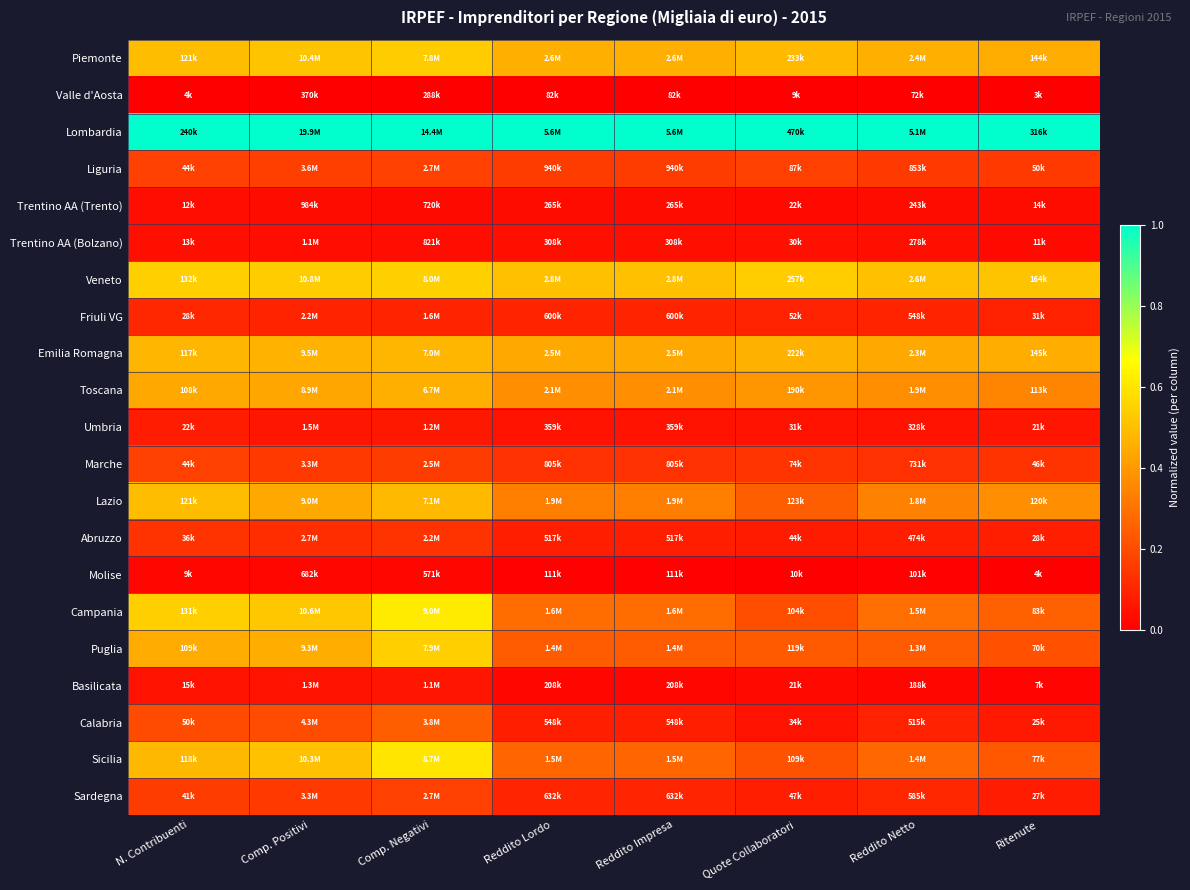

Rank the series by their maximum value, from lowest to highest.

Valle d'Aosta, Molise, Trentino AA (Trento), Trentino AA (Bolzano), Basilicata, Umbria, Friuli VG, Abruzzo, Liguria, Marche, Sardegna, Calabria, Toscana, Emilia Romagna, Lazio, Piemonte, Puglia, Veneto, Sicilia, Campania, Lombardia